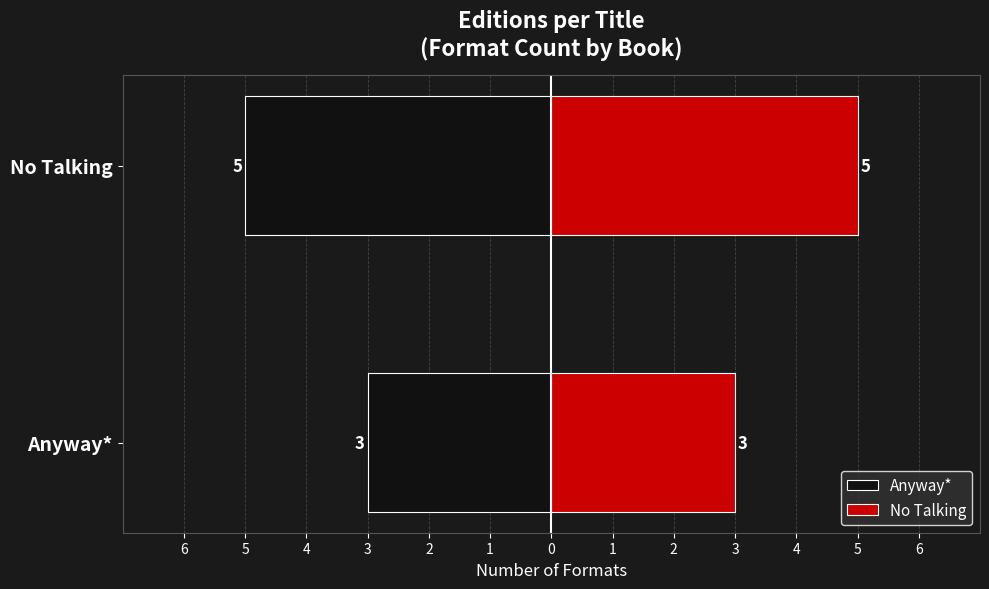

Between 6 and 5, which series saw the biggest shift?

Anyway*